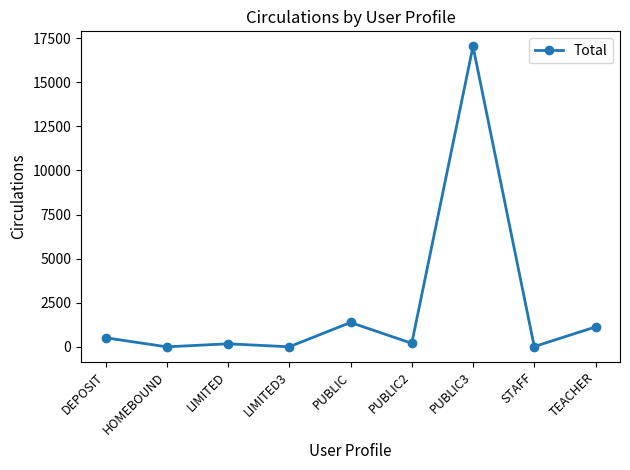

How many data points are less than 203?

4